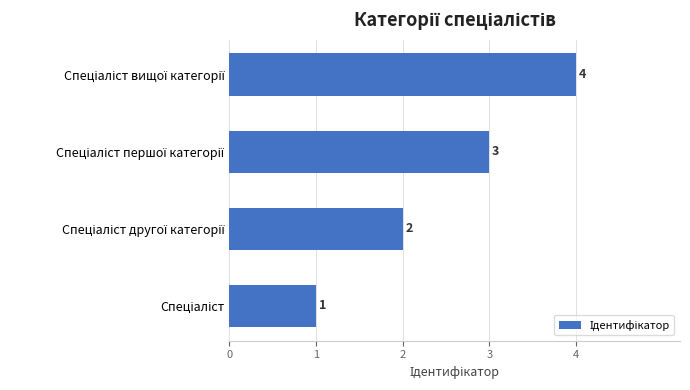

What is the maximum value shown in the chart?

4